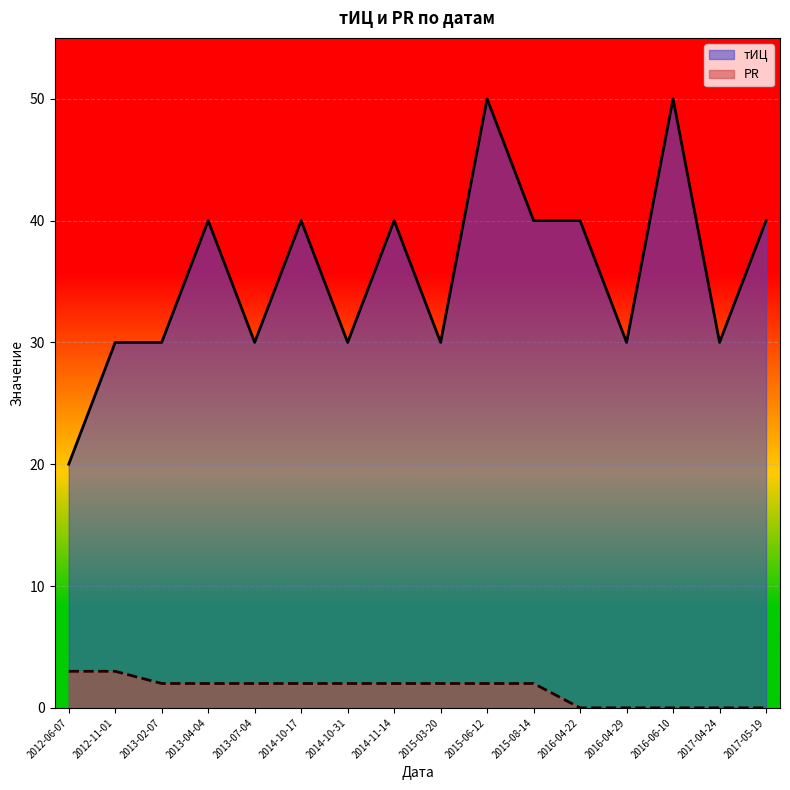

What is the minimum value for тИЦ_line?

20